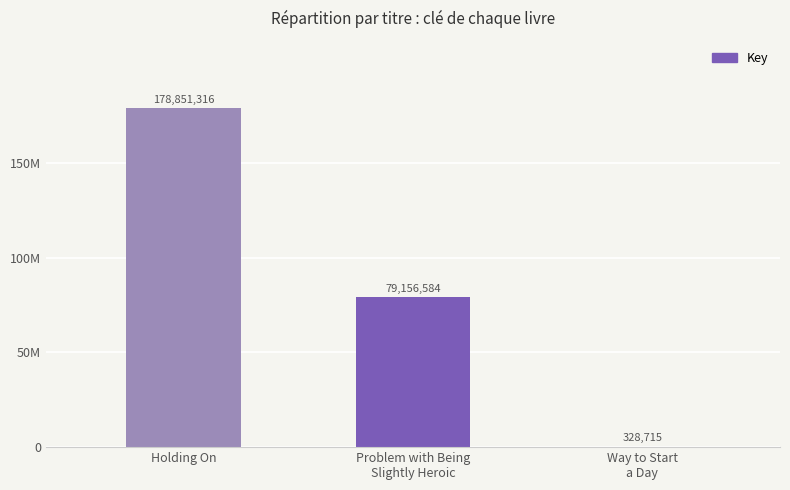

Reading left to right, list all the values displayed in this chart.

Holding On=178851316	Problem with Being
Slightly Heroic=79156584	Way to Start
a Day=328715